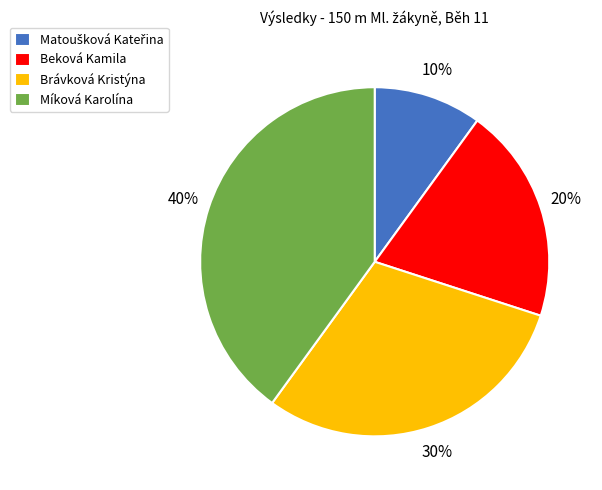

Count the number of slices in the pie.

4